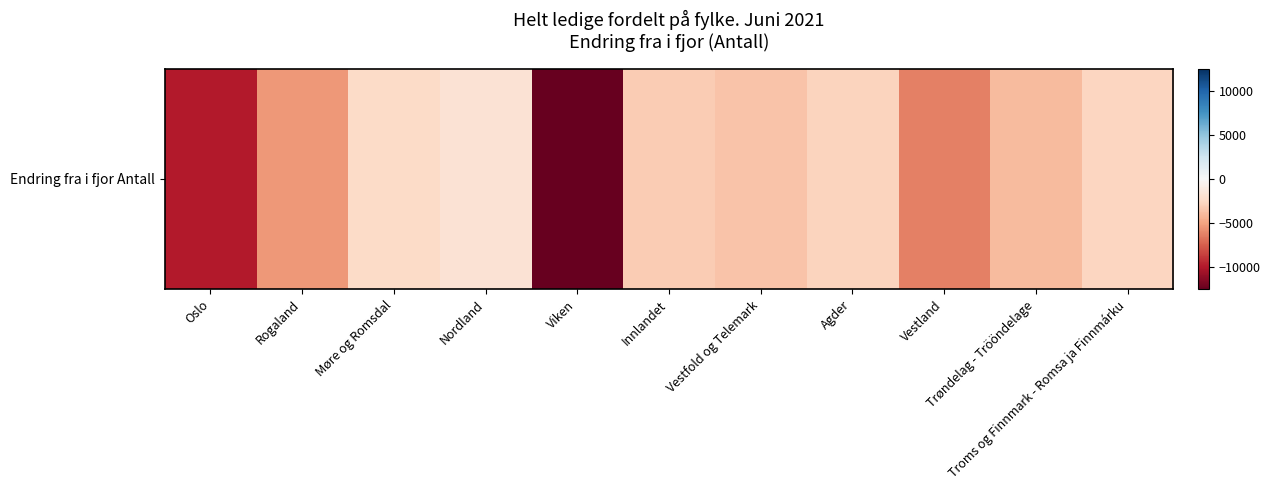

Reading left to right, transcribe all the data shown in this chart.

-9877	-5458	-2356	-1781	-12501	-3212	-3580	-2824	-6344	-3947	-2644